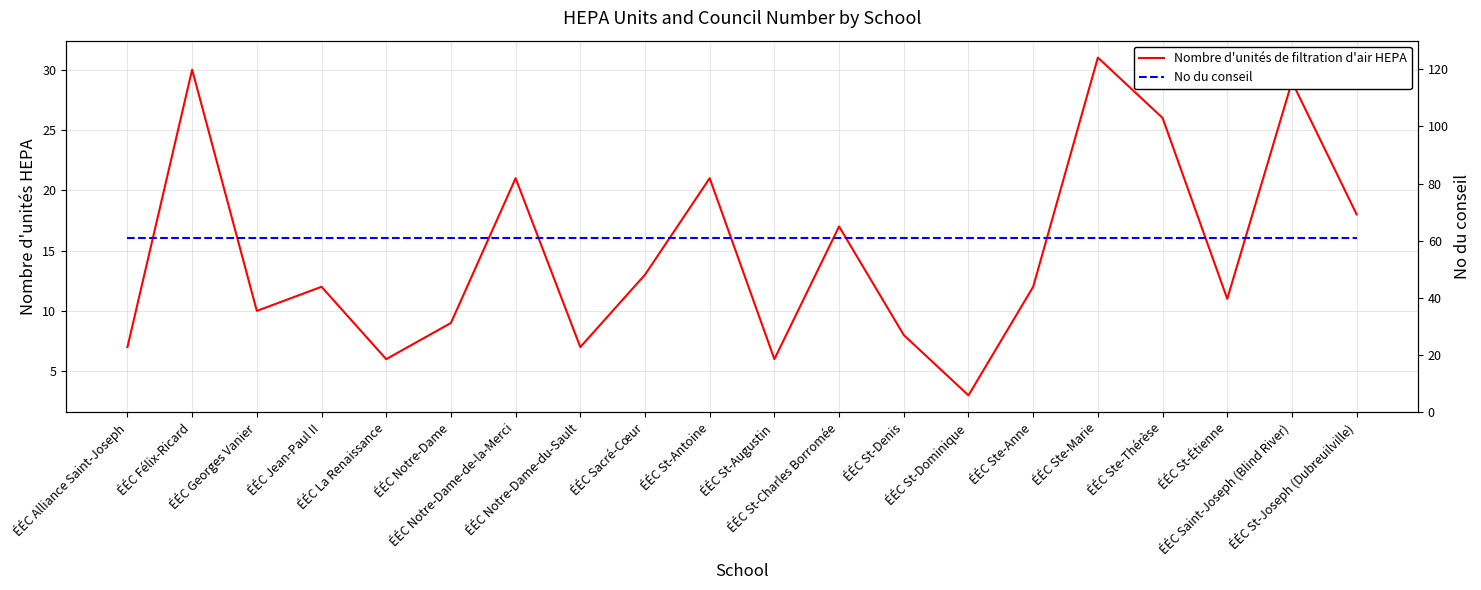

The value of Nombre d'unités de filtration d'air HEPA at ÉÉC Notre-Dame-de-la-Merci is 21. True or false?

True